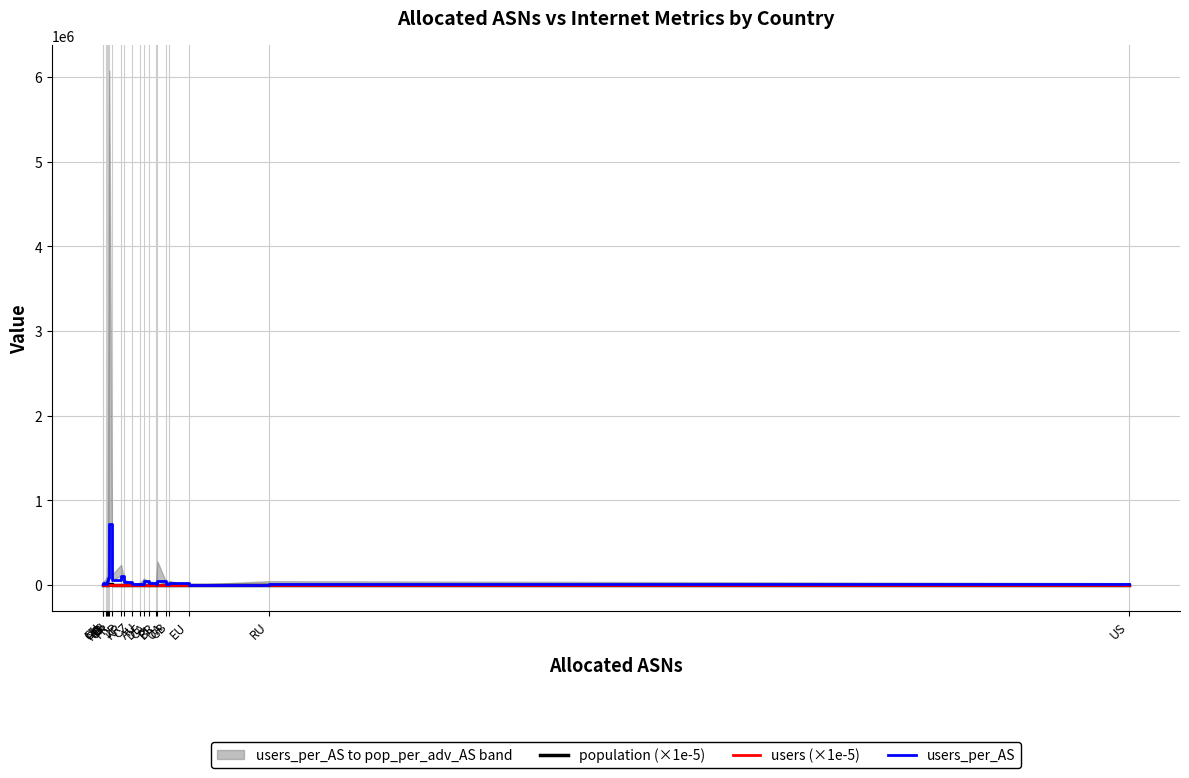

Read the users (×1e-5) value at CZ.

72.2